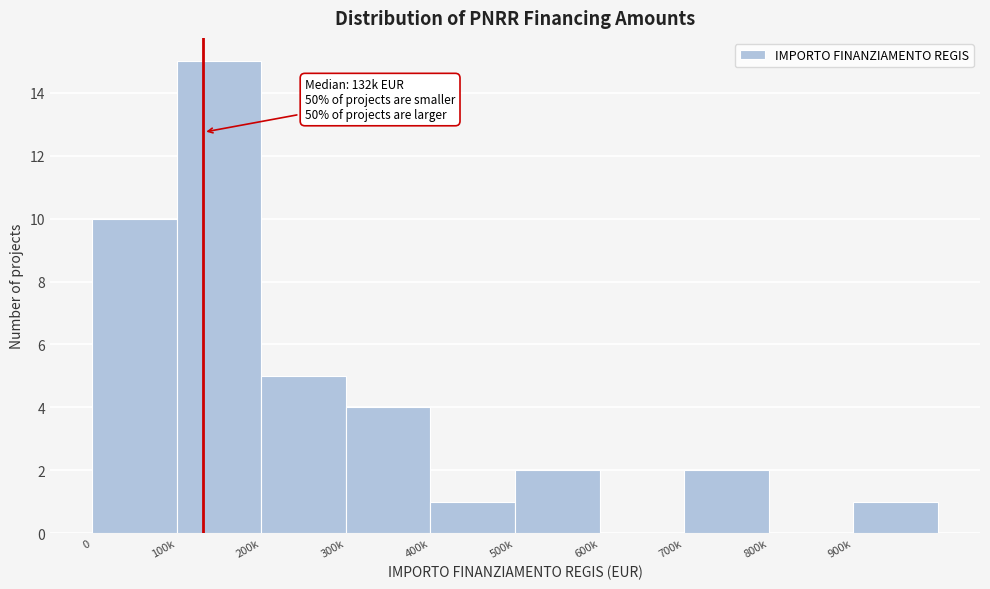

Reading left to right, what are all the values shown in this chart?

0=10	100k=15	200k=5	300k=4	400k=1	500k=2	600k=0	700k=2	800k=0	900k=1